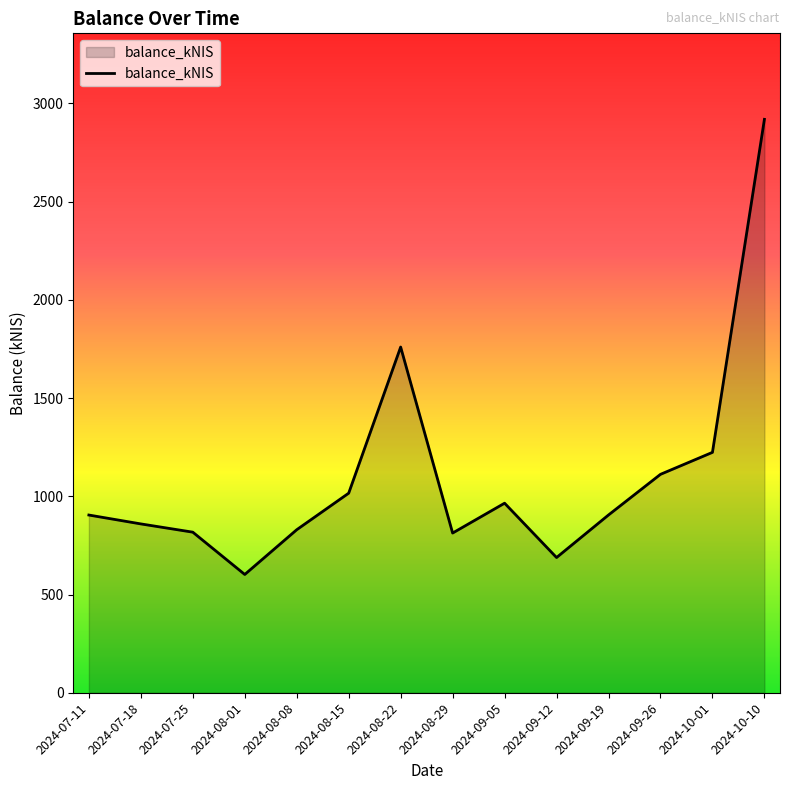

True or false: the data shows 1011.5 at 2024-10-10.

False